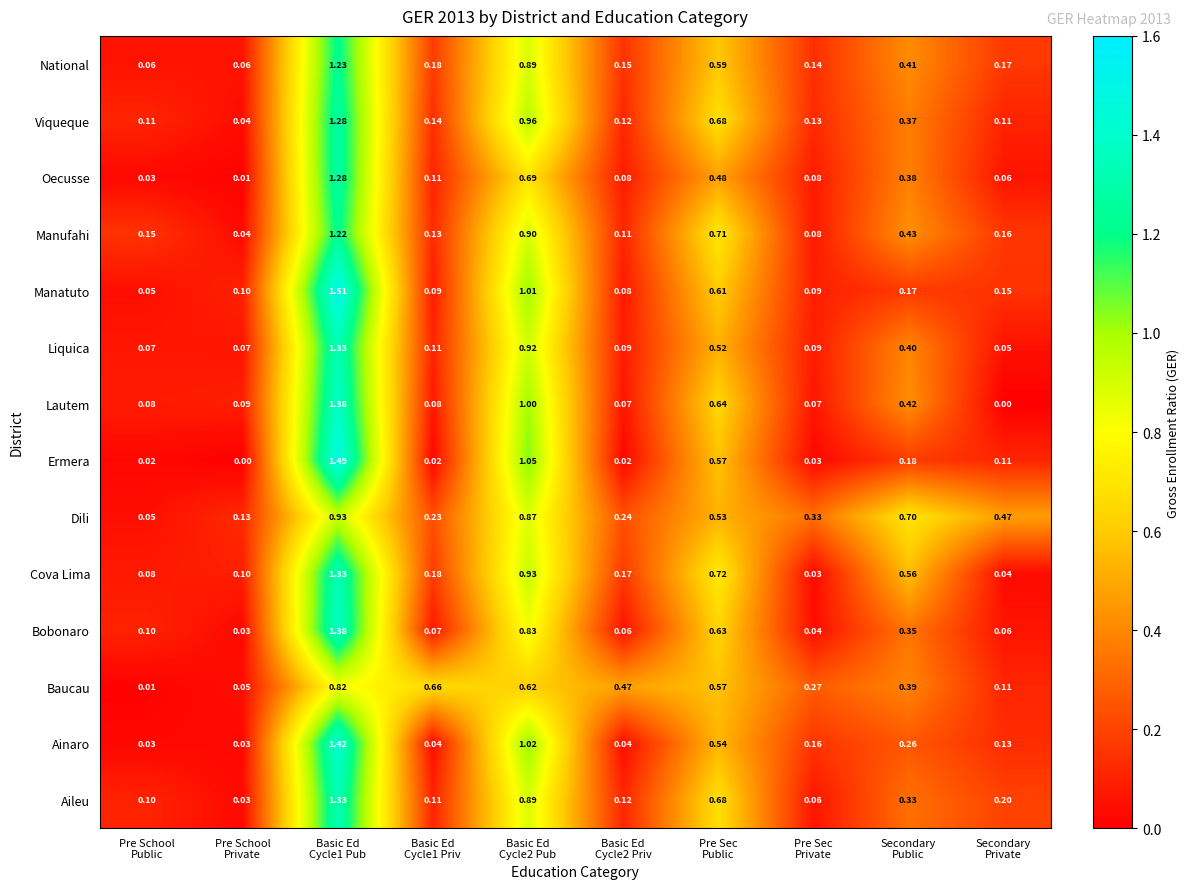

At how many categories does at least one series exceed 1?

2